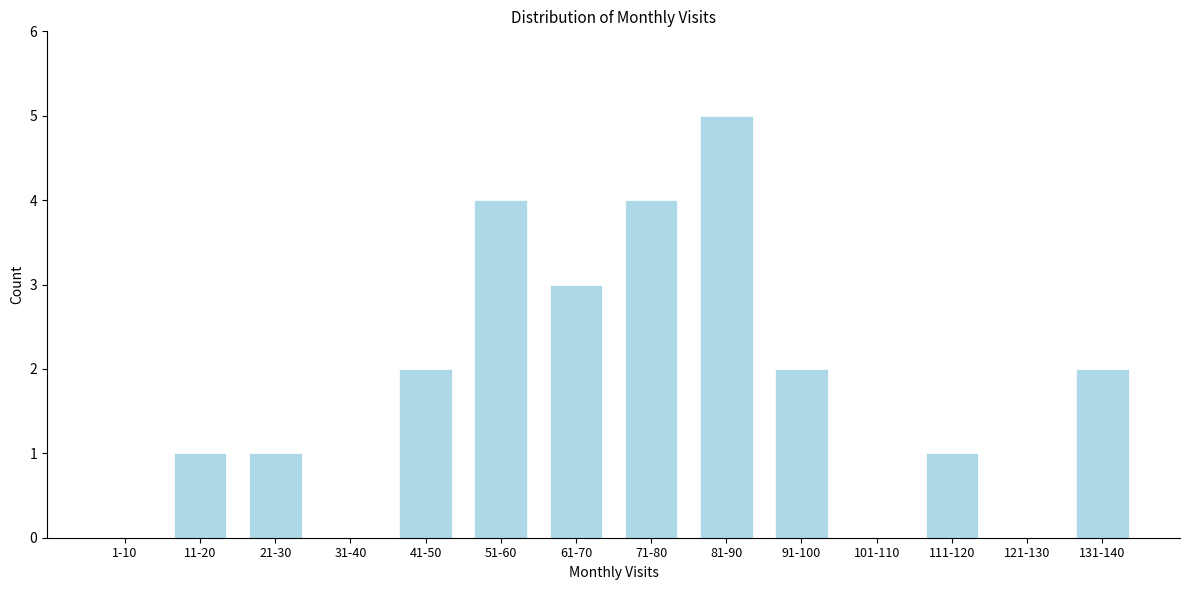

Reading left to right, list all the values displayed in this chart.

1-10=0	11-20=1	21-30=1	31-40=0	41-50=2	51-60=4	61-70=3	71-80=4	81-90=5	91-100=2	101-110=0	111-120=1	121-130=0	131-140=2